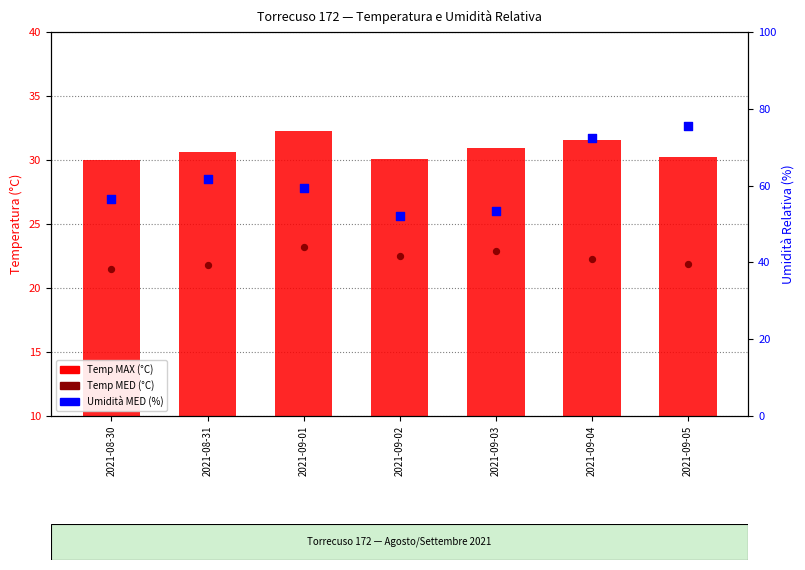

At which category is the sum across all series the highest?

2021-09-05